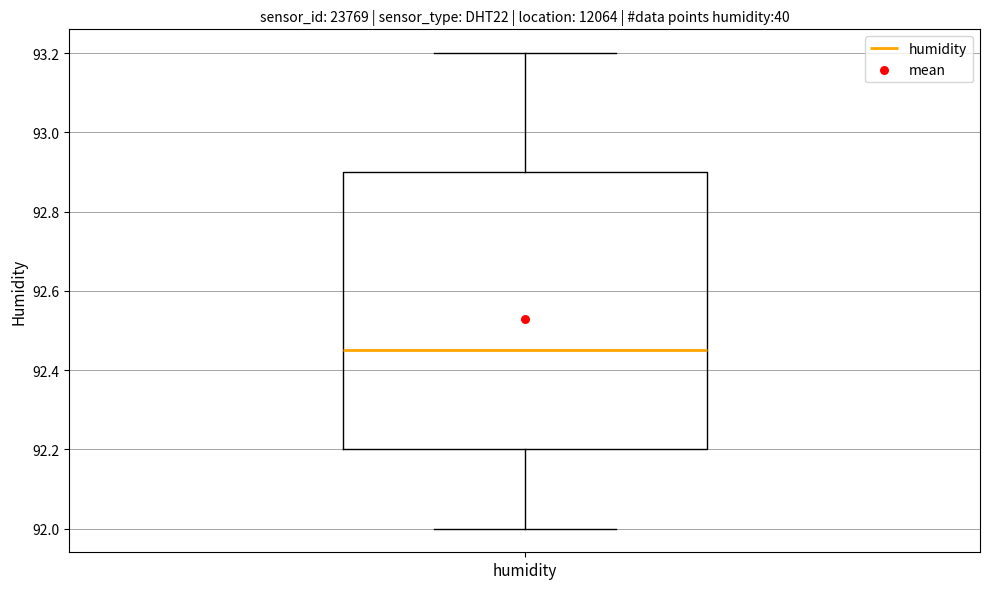

Transcribe this box plot: give where the median line is, the range the box spans, and where the two whiskers end, as read against the y-axis. The values are not printed on the chart, so give them approximately, as read against the axis.

median 92.46, box 92.20 to 92.90, whiskers 92.00 to 93.20